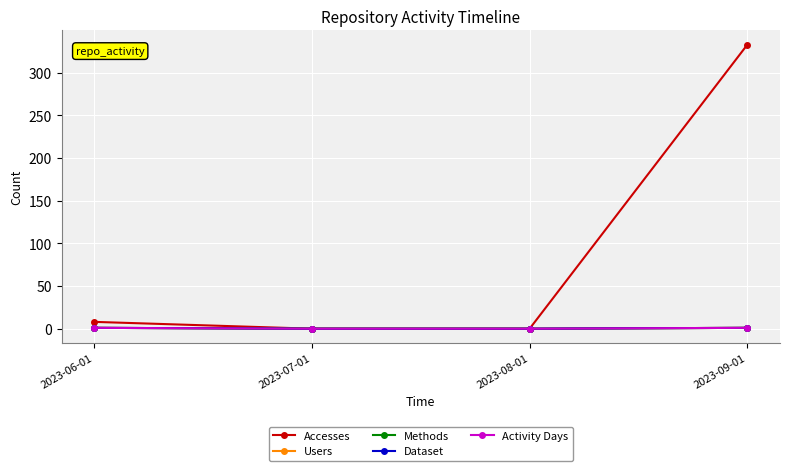

How many lines are shown in the chart?

5